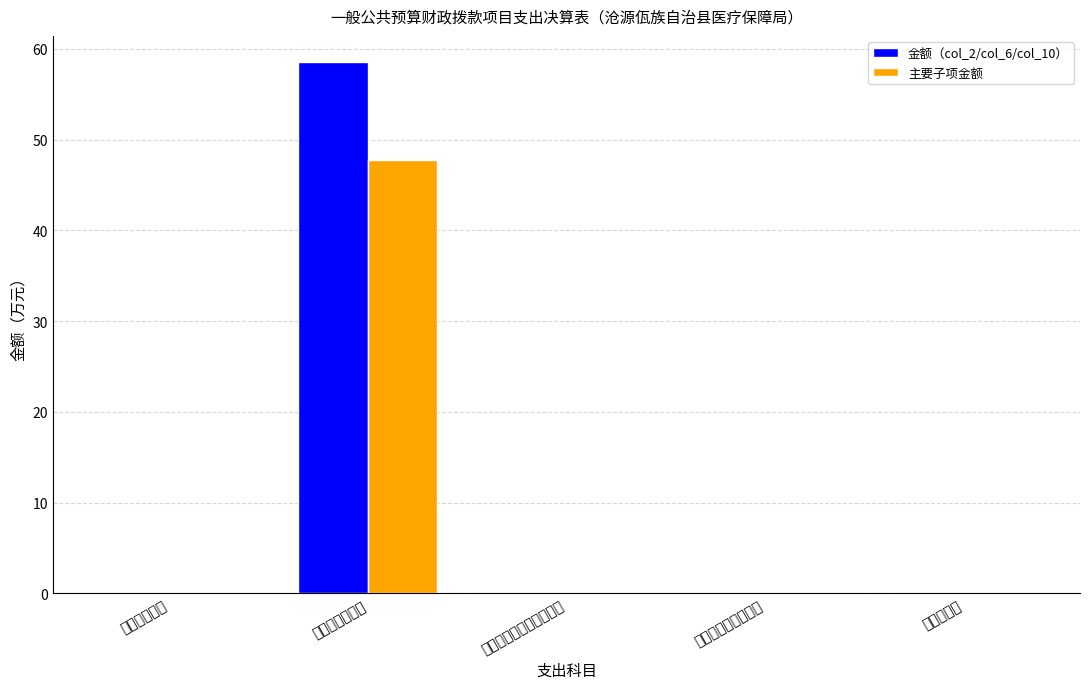

Reading right to left, transcribe all the data shown in this chart.

金额（col_2/col_6/col_10）: 资本性支出=0.0	对个人和家庭的补助=0.0	资本性支出（基本建设）=0.0	商品和服务支出=58.5	工资福利支出=0.0
主要子项金额: 资本性支出=0.0	对个人和家庭的补助=0.0	资本性支出（基本建设）=0.0	商品和服务支出=47.8	工资福利支出=0.0